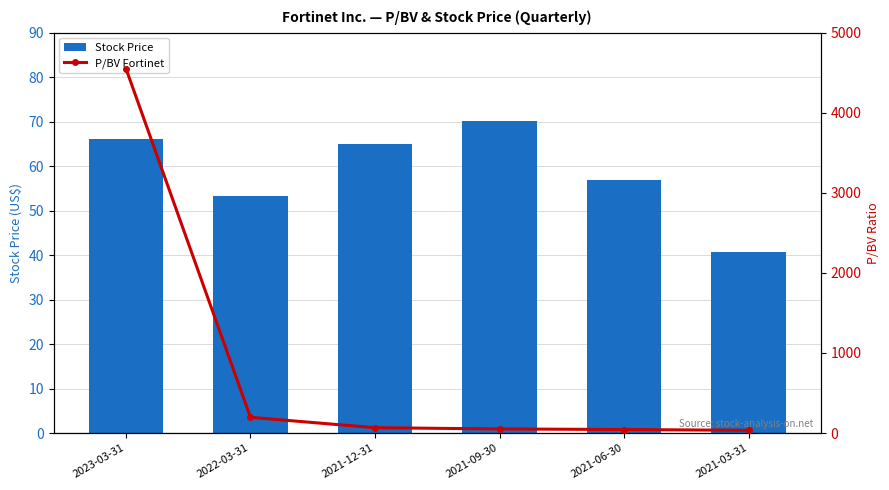

What position from the right is 2022-03-31?

5